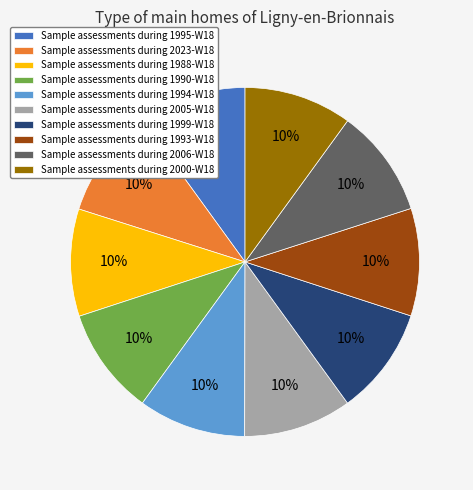

To the nearest percent, what is the average slice percentage?

10%